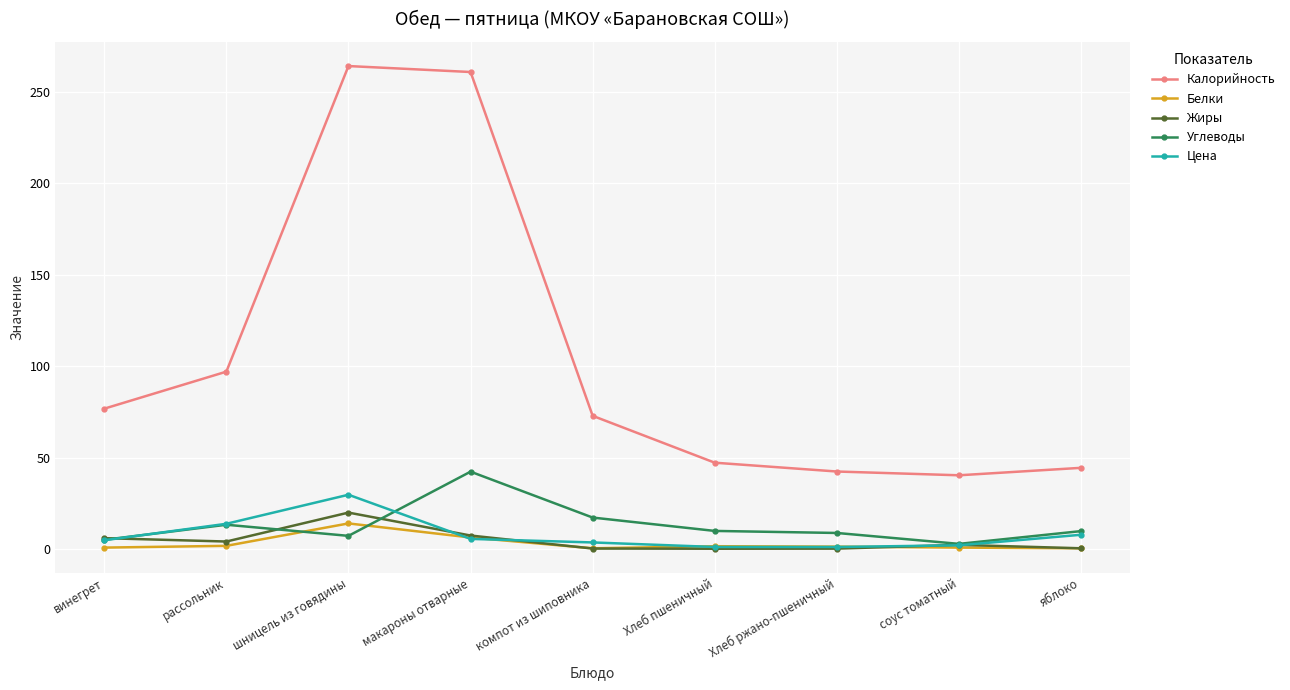

The Углеводы series shows 28.4 at макароны отварные. True or false?

False